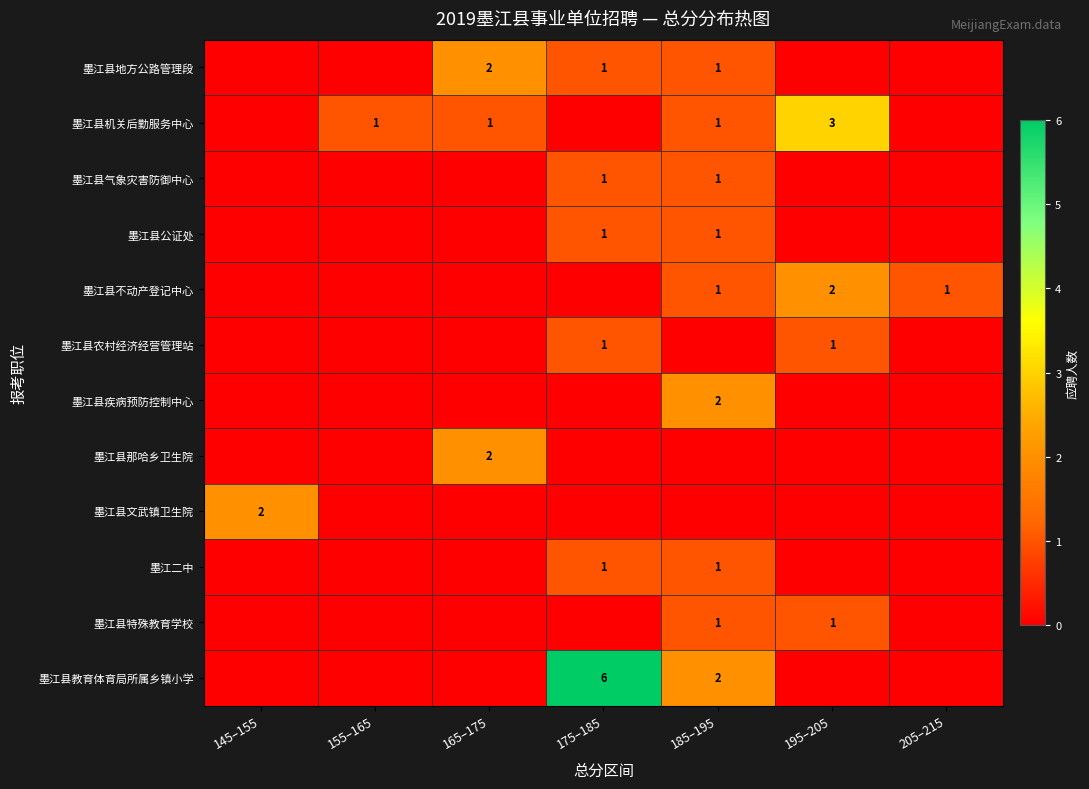

What is the average value of the 墨江县地方公路管理段 series?

1